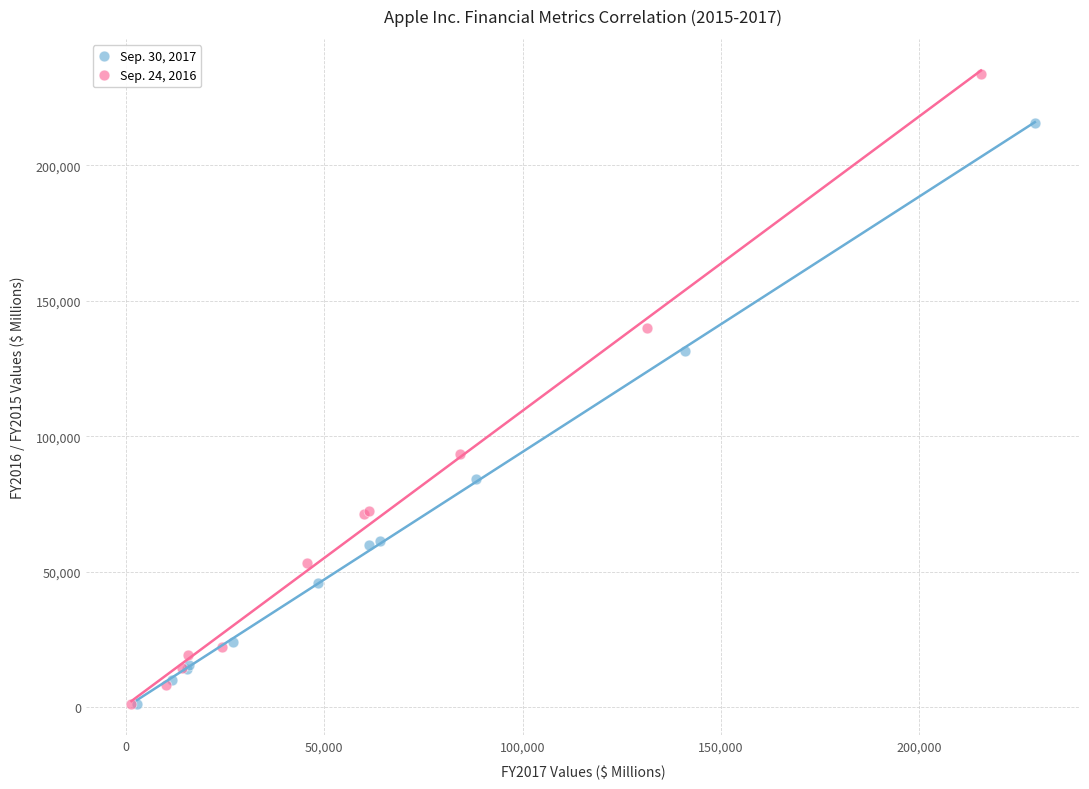

Which series reaches the maximum Y coordinate?

Sep. 24, 2016